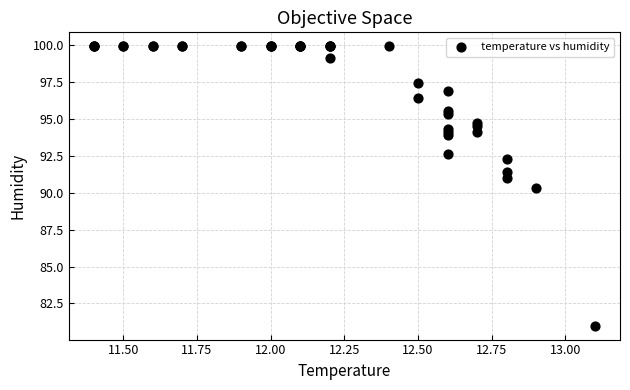

What Y value in the scatter plot is closest to 90?

90.3